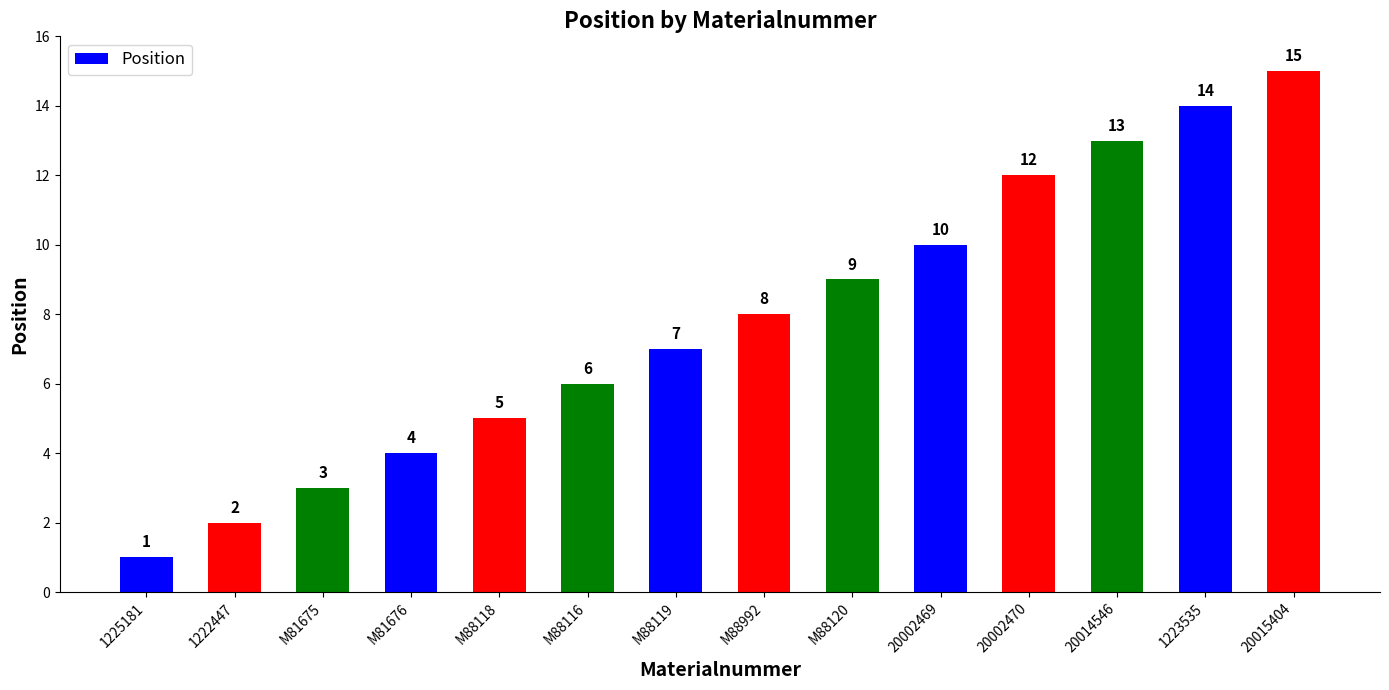

Count the number of data series in this chart.

1